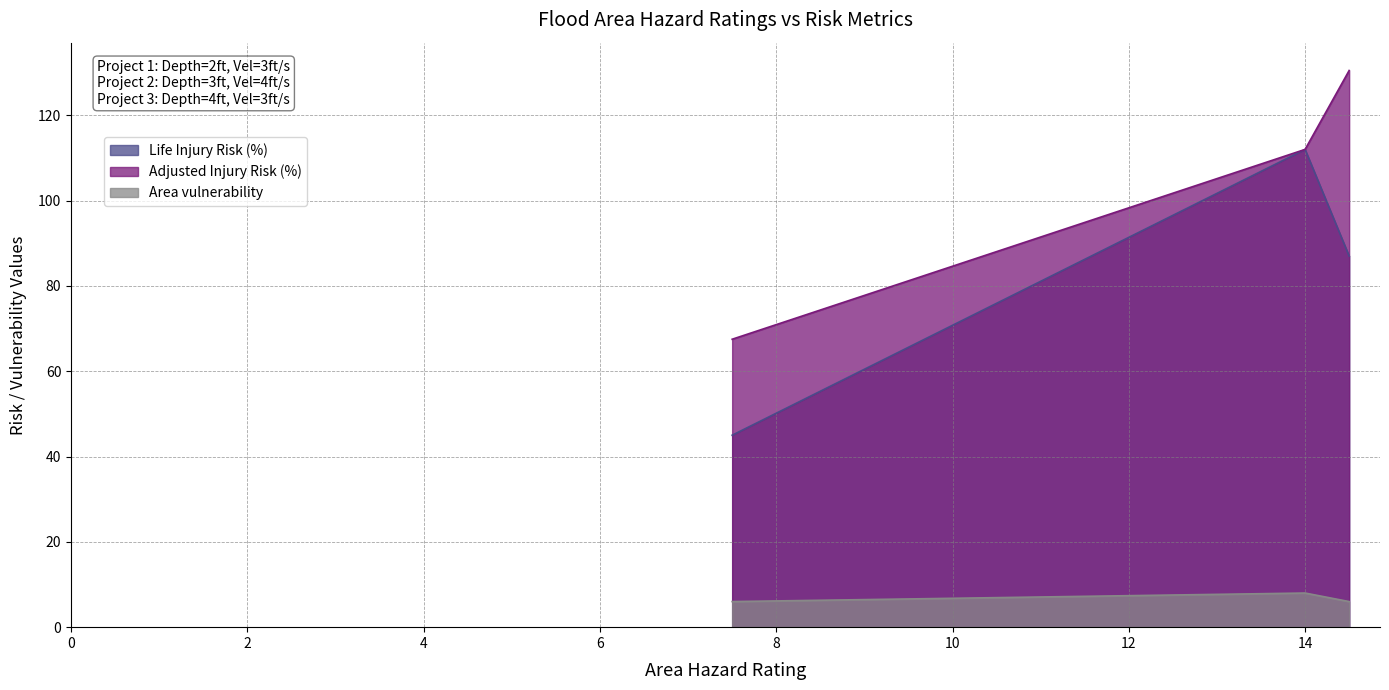

Reading right to left, list all the values displayed in this chart.

Life Injury Risk (%): 14.5=87.0	14=112.0	7.5=45.0
Adjusted Injury Risk (%): 14.5=130.5	14=112.0	7.5=67.5
Area vulnerability: 14.5=6.0	14=8.0	7.5=6.0